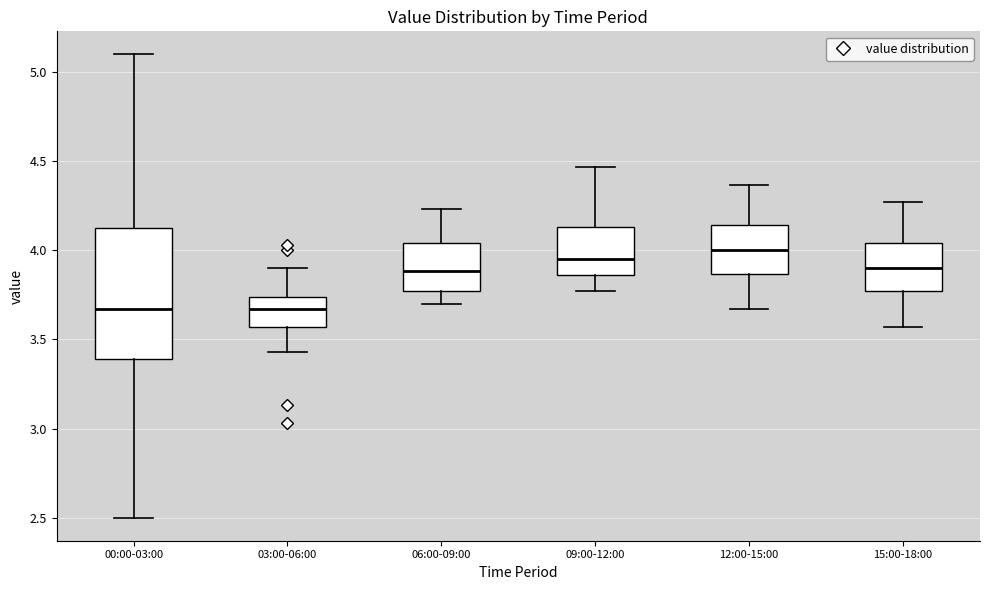

Reading left to right, transcribe this box plot: for each box, give where its median line is, the range the box spans, and where its two whiskers end, as read against the y-axis. The values are not printed on the chart, so give them approximately, as read against the axis.

00:00-03:00: median 3.65, box 3.40 to 4.15, whiskers 2.50 to 5.10
03:00-06:00: median 3.65, box 3.55 to 3.75, whiskers 3.45 to 3.90
06:00-09:00: median 3.90, box 3.75 to 4.05, whiskers 3.70 to 4.25
09:00-12:00: median 3.95, box 3.85 to 4.15, whiskers 3.75 to 4.45
12:00-15:00: median 4.00, box 3.85 to 4.15, whiskers 3.65 to 4.35
15:00-18:00: median 3.90, box 3.75 to 4.05, whiskers 3.55 to 4.25